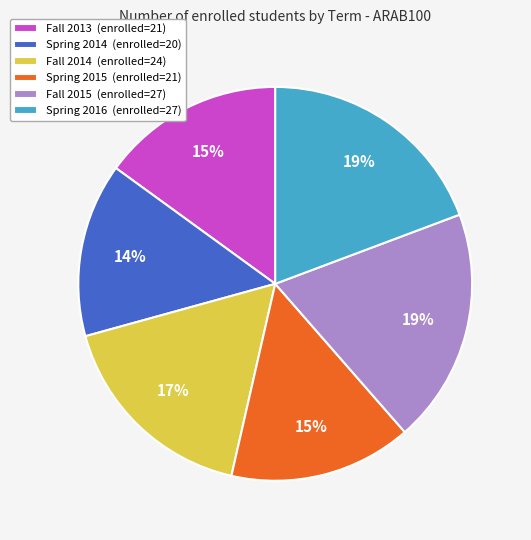

To the nearest percent, what portion does Spring 2015 represent?

15%